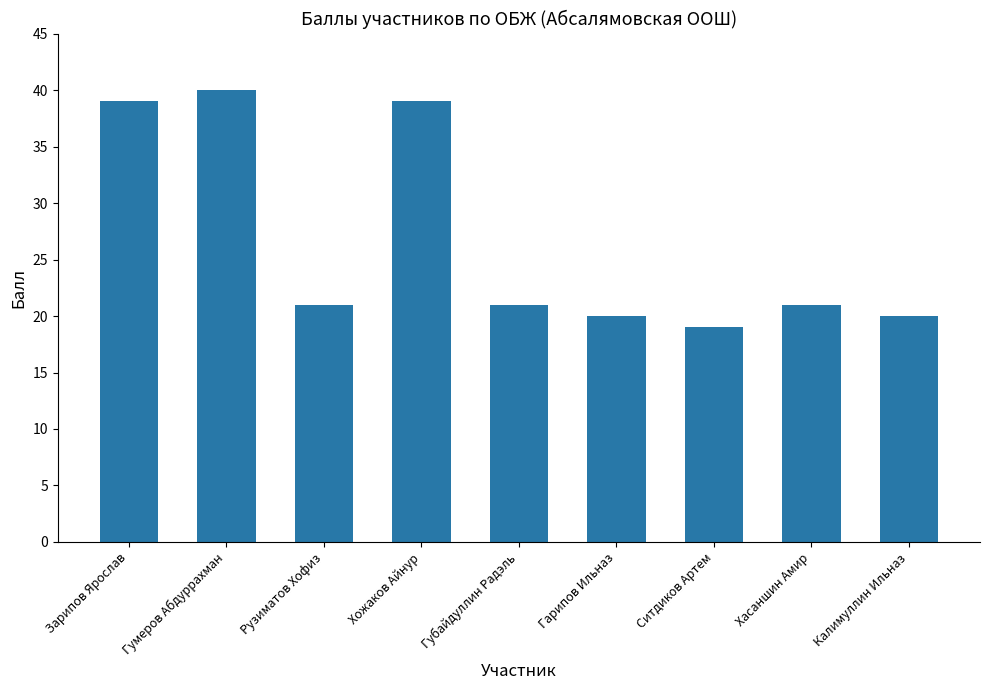

Between Гарипов Ильназ and Ситдиков Артем, which is larger?

Гарипов Ильназ